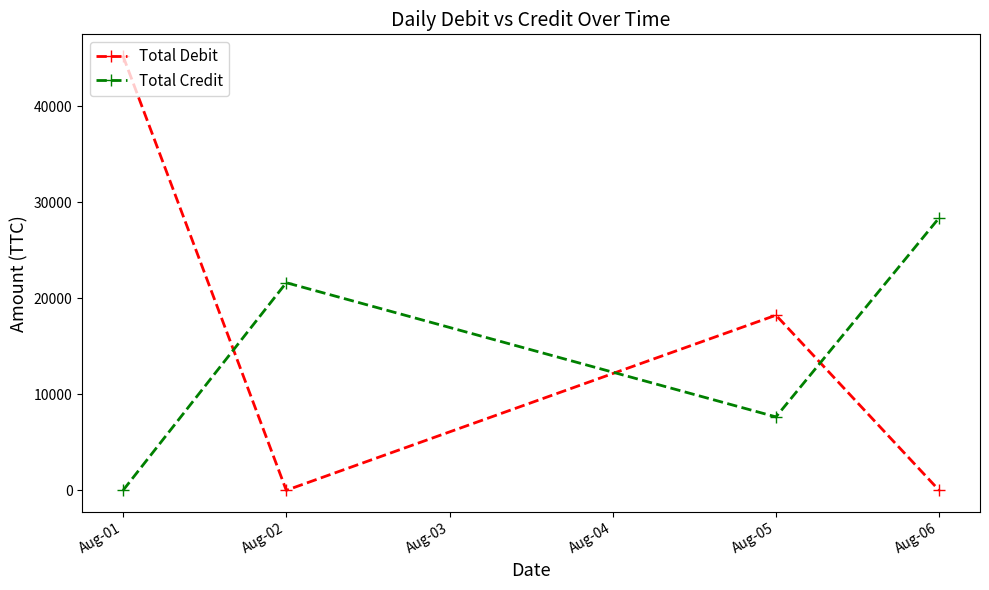

What is the difference between the second highest and minimum values in the Total Debit series?

18249.6